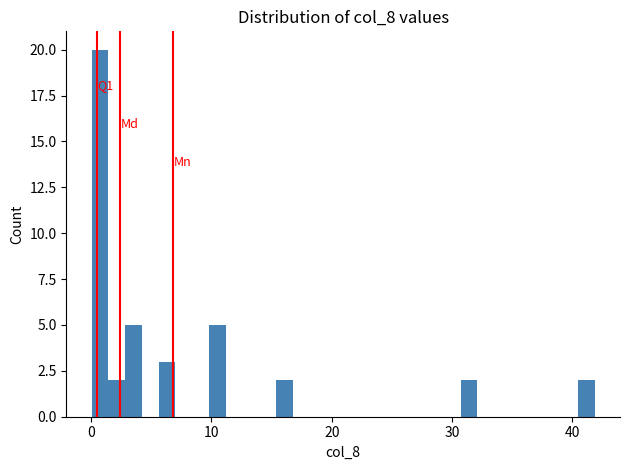

Around what value on the x-axis is the tallest bar? Give the approximate position of its centre, as read against the axis.

1